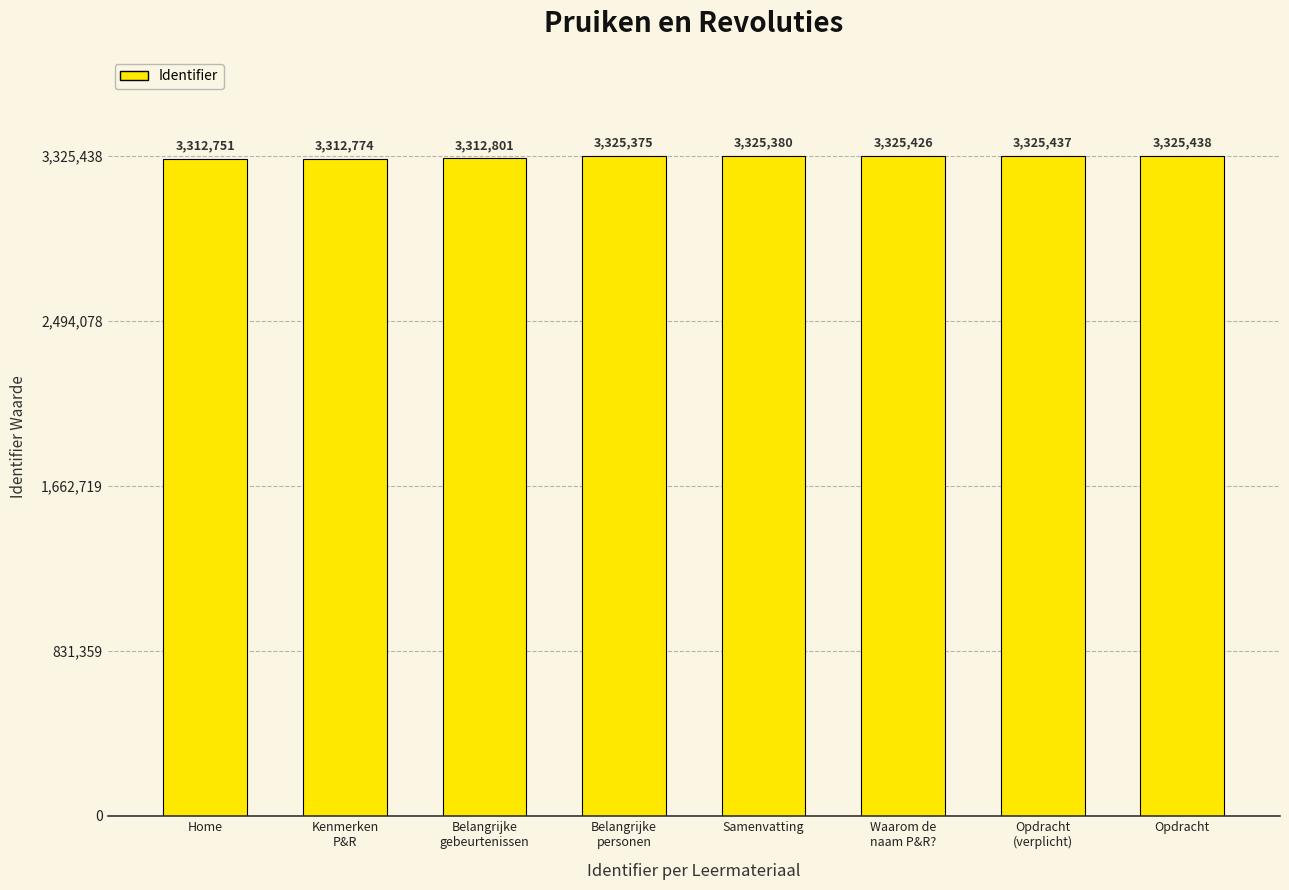

Count the number of categories in the chart.

8